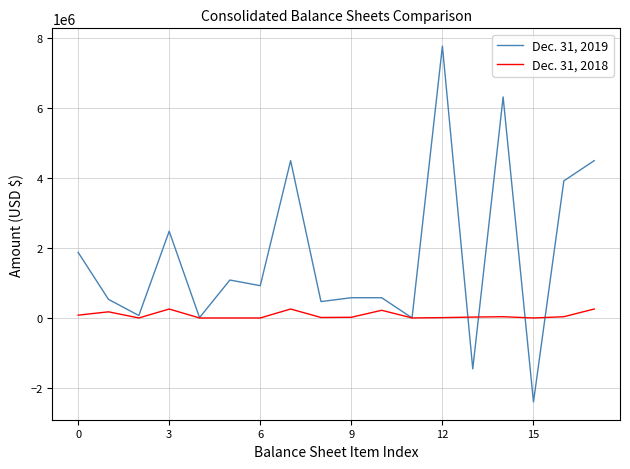

Which series has the largest total across all categories?

Dec. 31, 2019